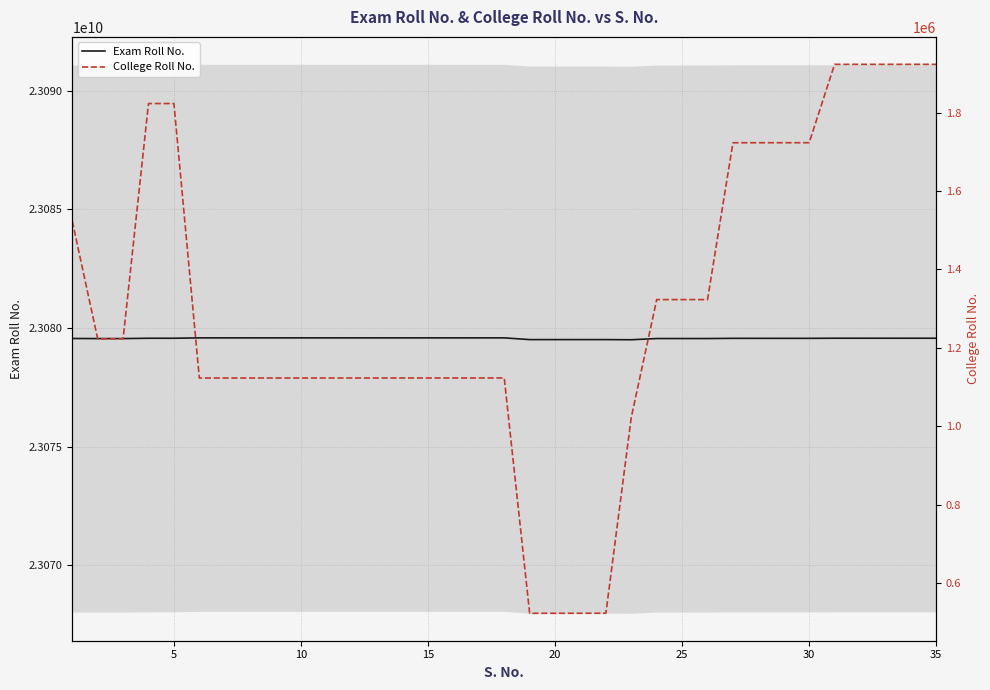

Which series has the largest range (max minus min)?

College Roll No.